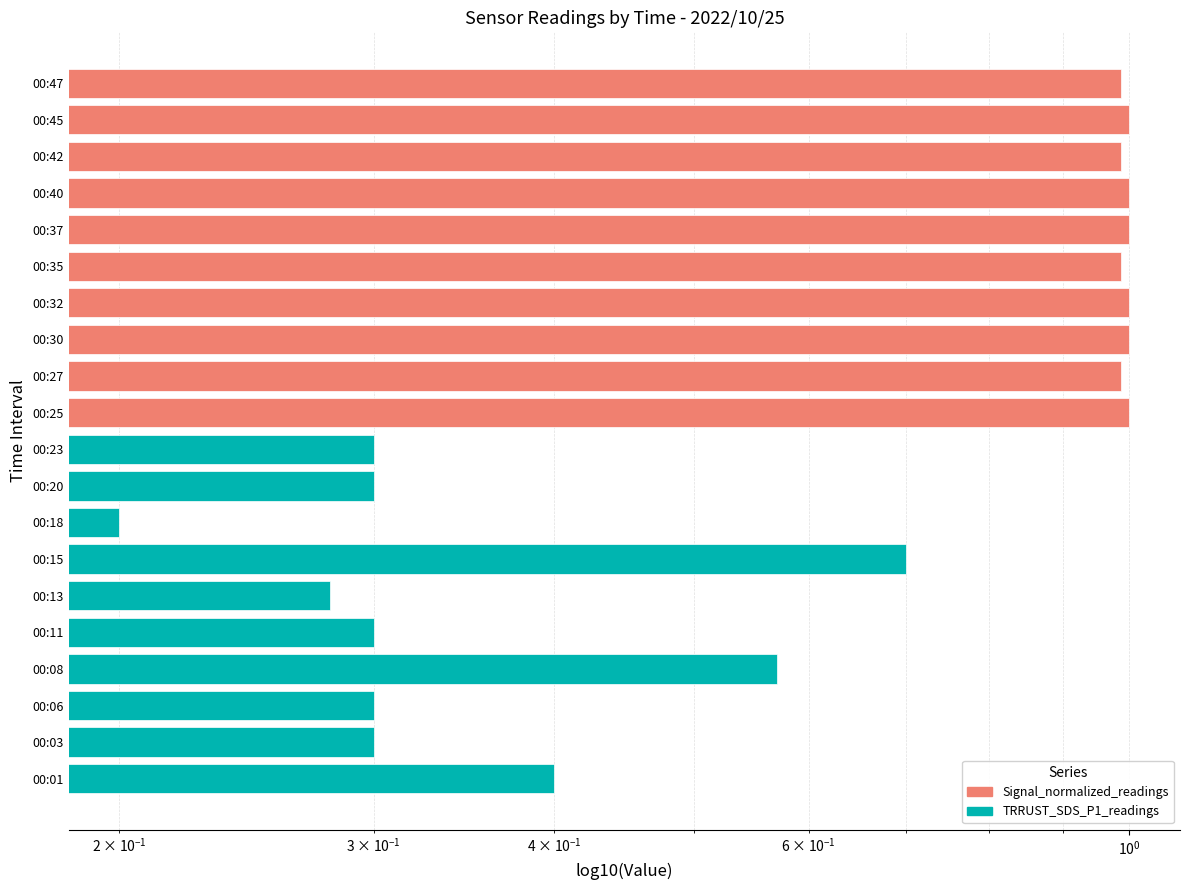

Which series has the largest range (max minus min)?

TRRUST_SDS_P1_readings